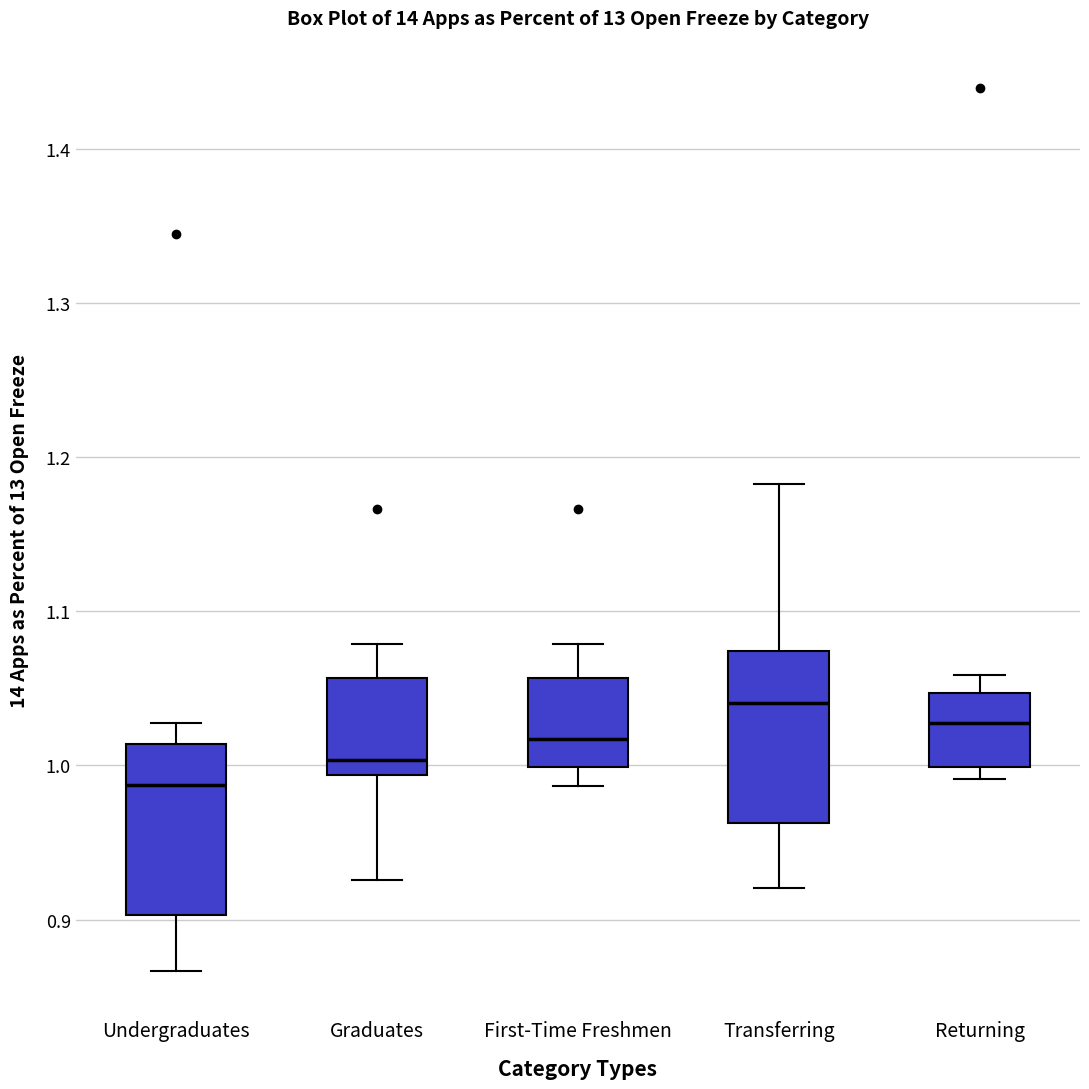

Where does the median line of the box for Graduates sit on the y-axis? The values are not printed on the chart, so give them approximately, as read against the axis.

1.00